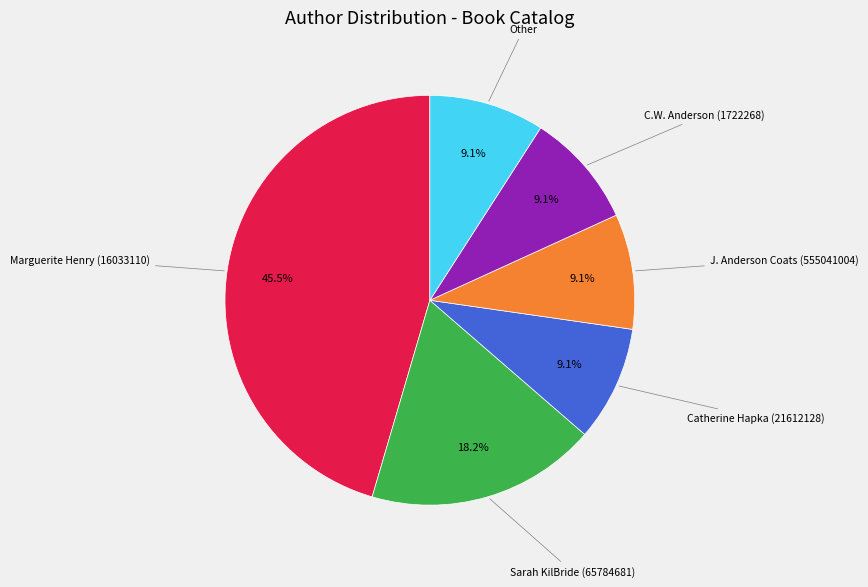

Count the number of slices in the pie.

6